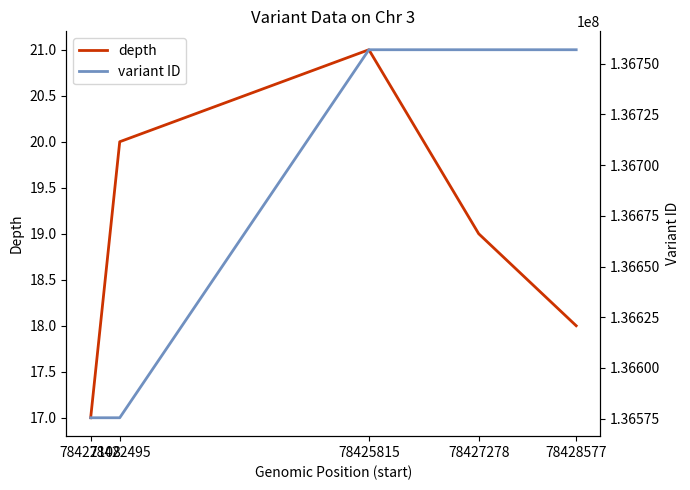

Reading left to right, what are all the values shown in this chart?

depth: 17	20	21	19	18
variant ID: 136575387	136575388	136756942	136756943	136756944